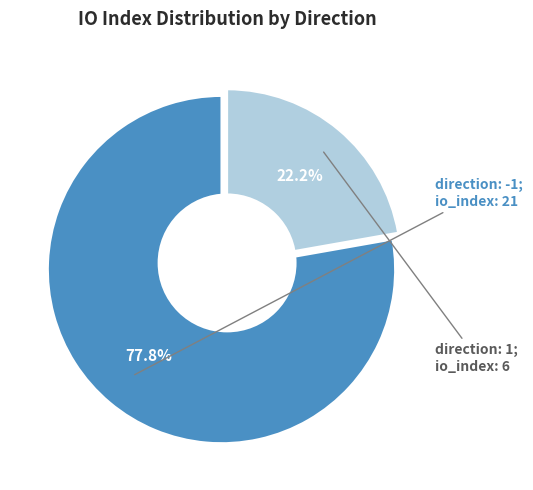

What portion of the pie excludes direction: 1 (io_index: 6)?

77.8%